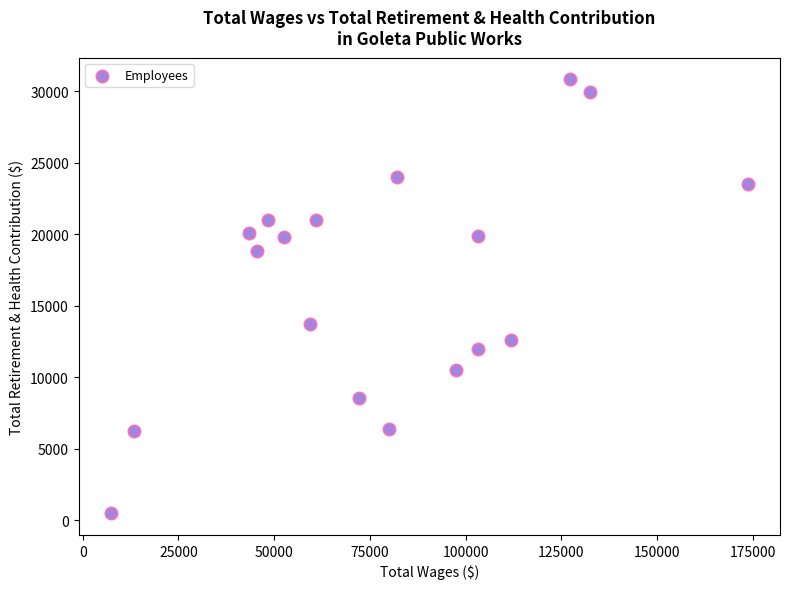

What is the range of X values (max minus min)?

166536